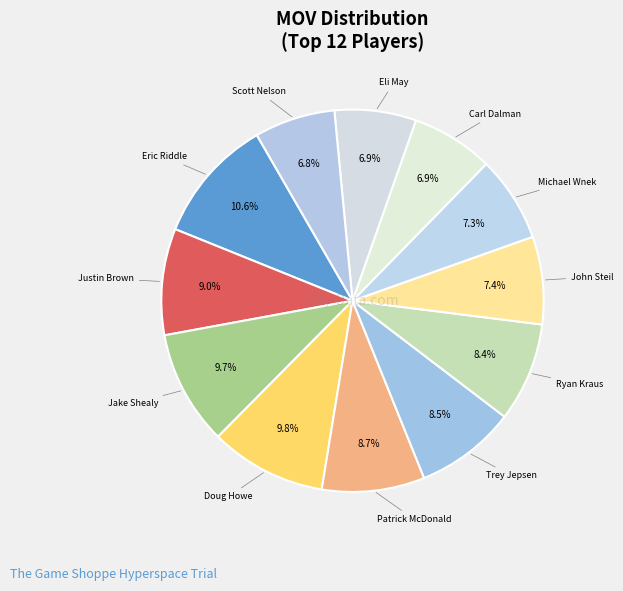

Count the number of slices in the pie.

12